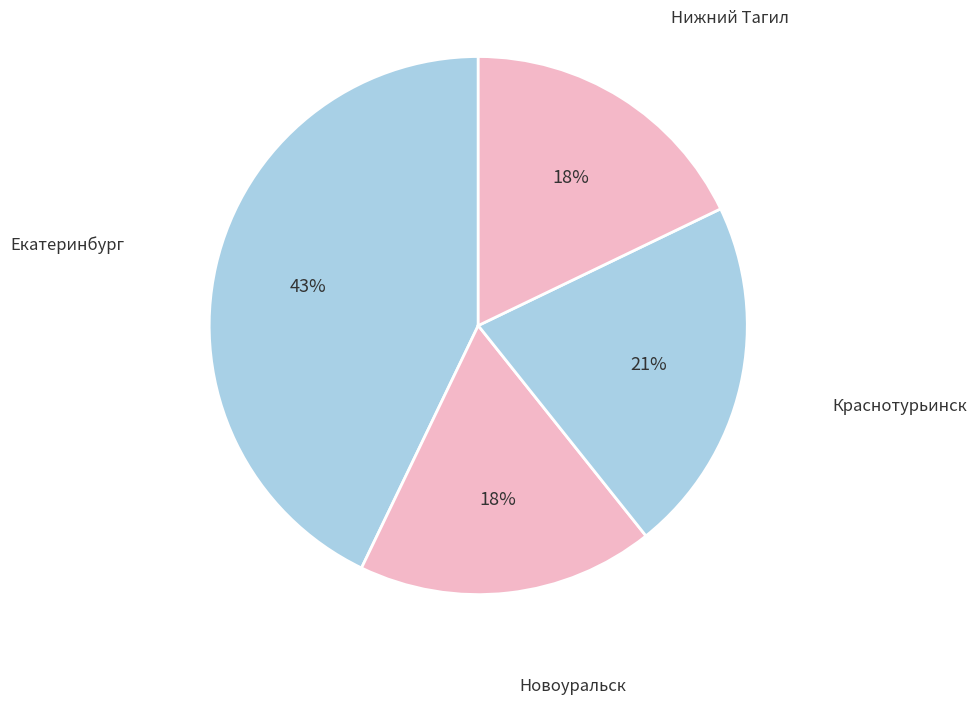

How many slices are in this pie chart?

4